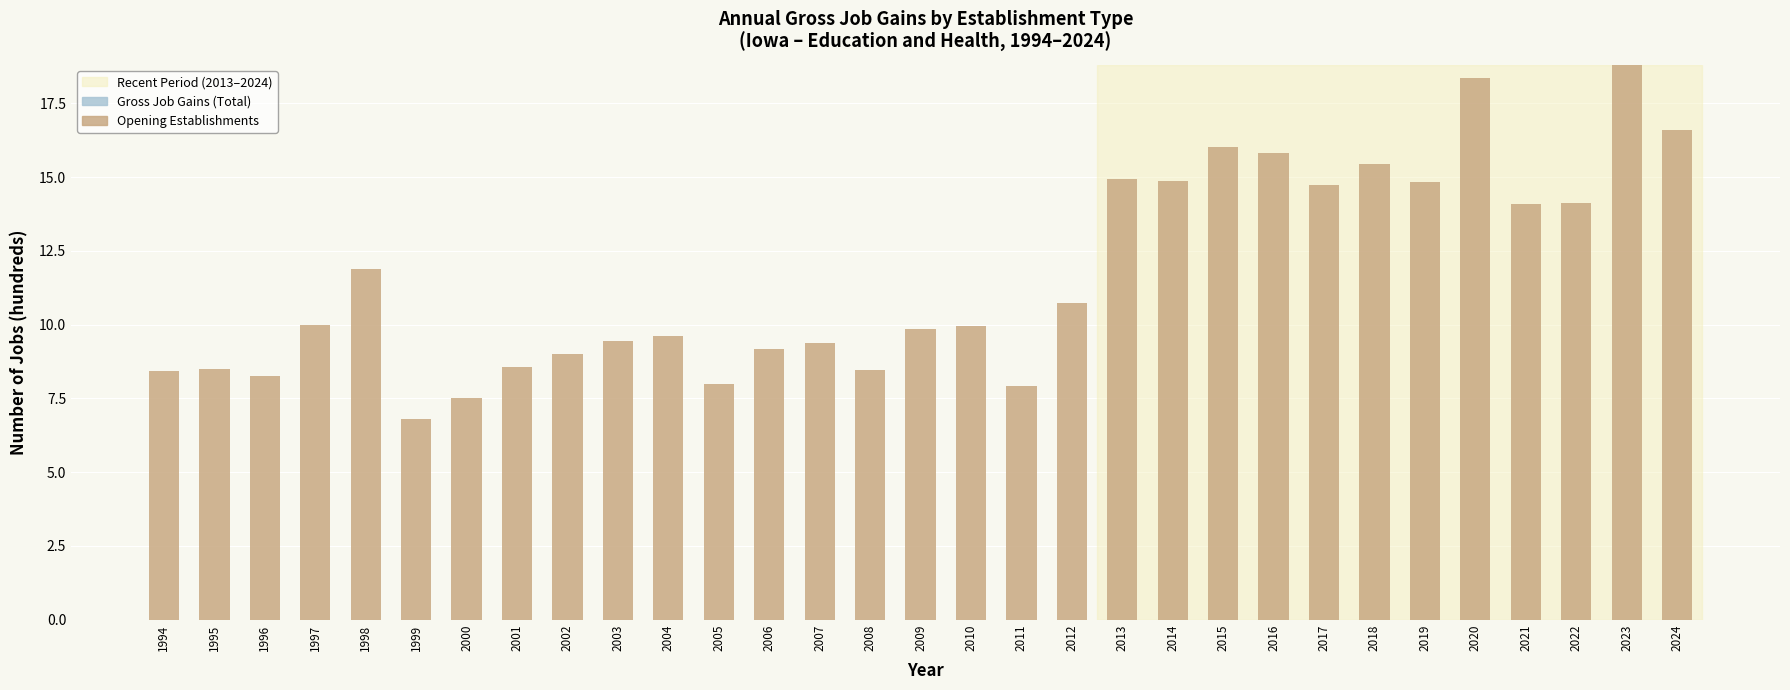

Which has a higher value, 1997 or 2017?

2017